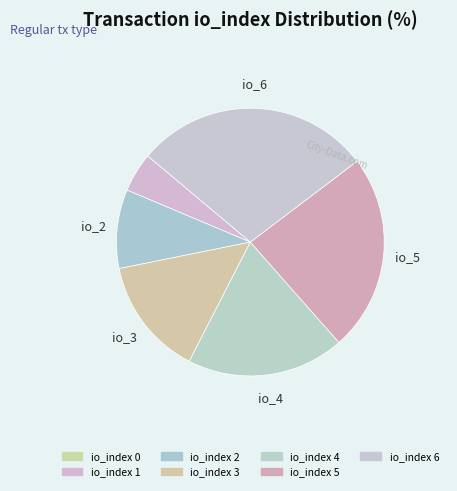

To the nearest percent, what is the difference between the largest and smallest slice percentages?

29%